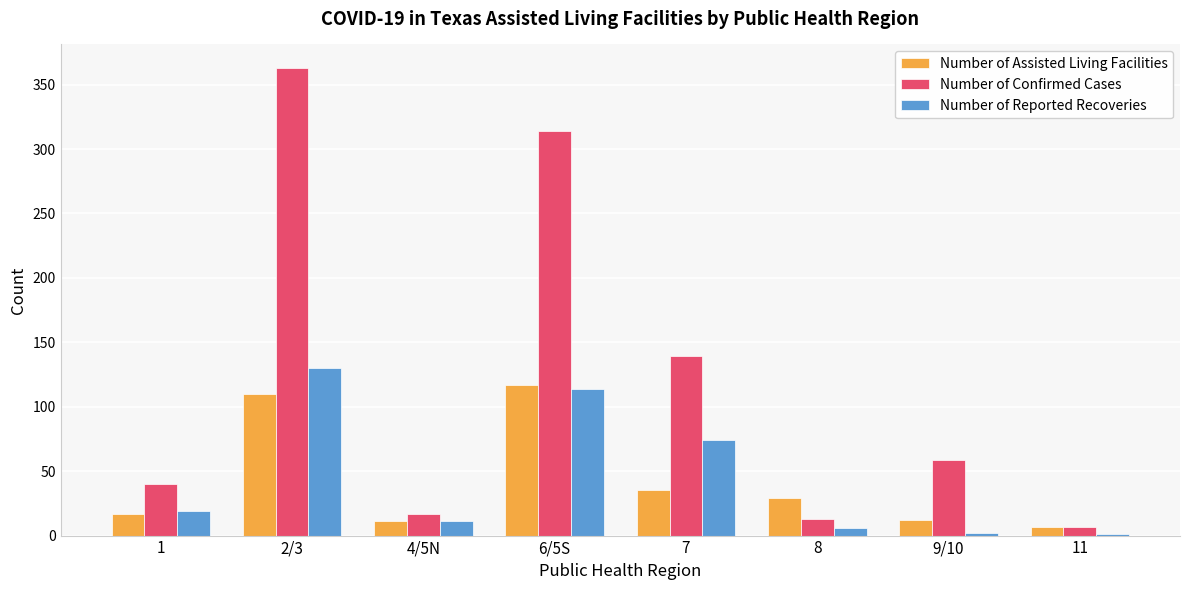

The value of Number of Confirmed Cases at 6/5S is 158. True or false?

False